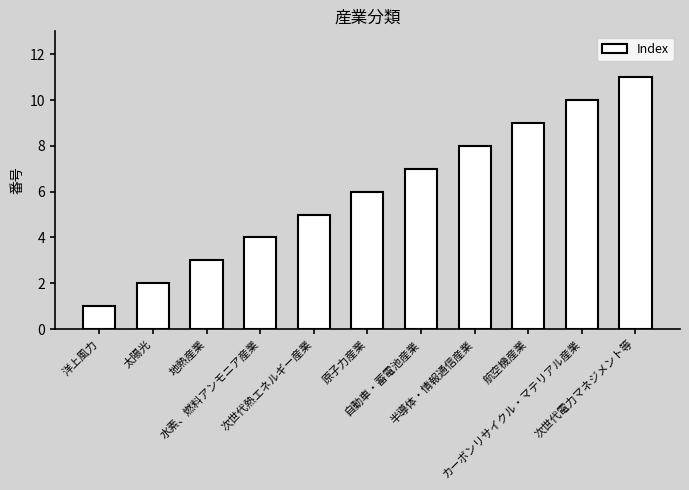

Is it true that the value at 地熱産業 is 4?

False